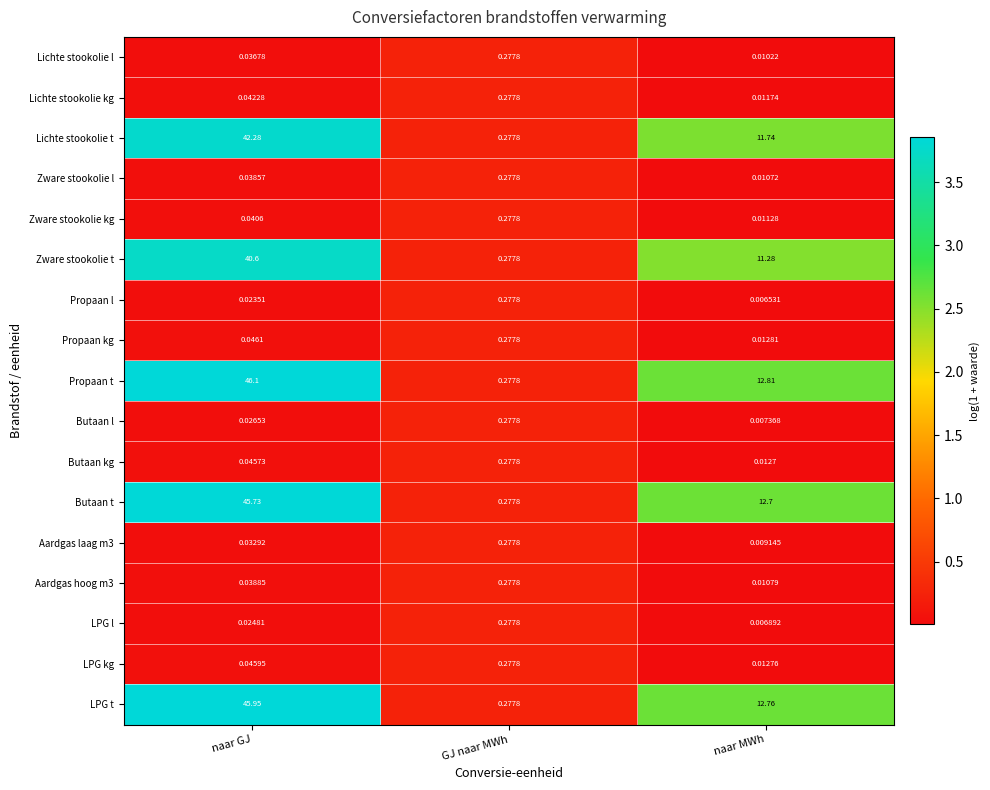

At which category does the chart reach its peak across all series?

naar GJ